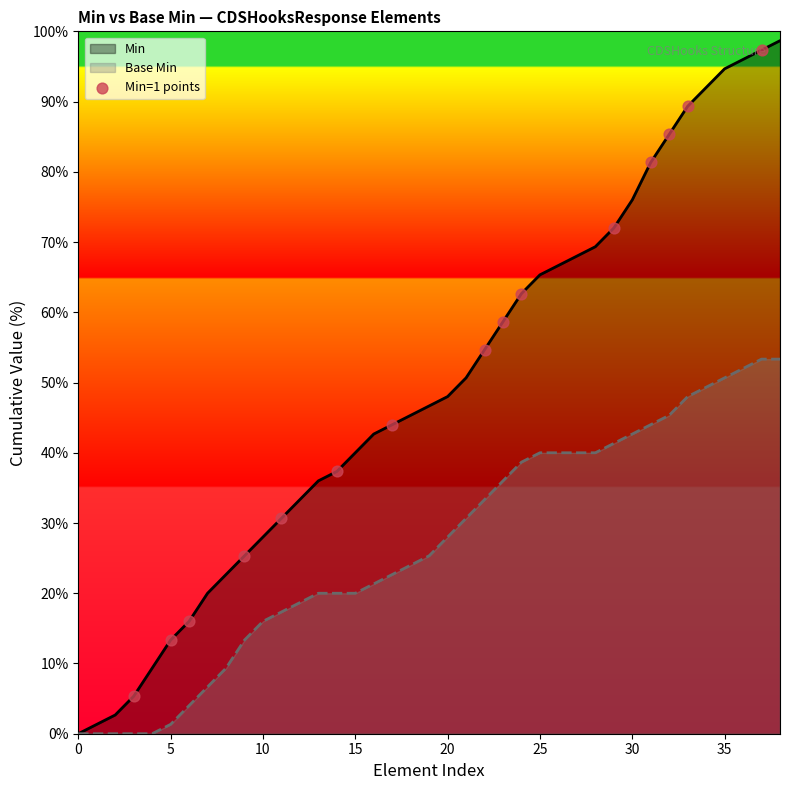

Which series has the largest range (max minus min)?

Min